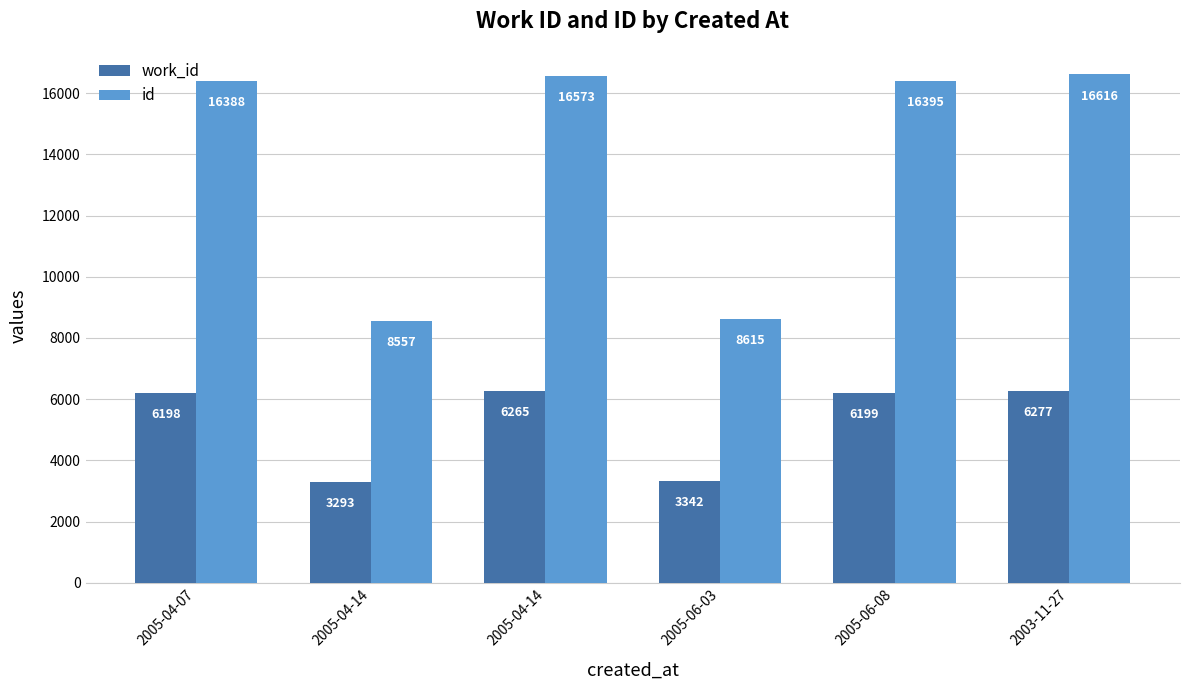

How many bars are there in each group?

2